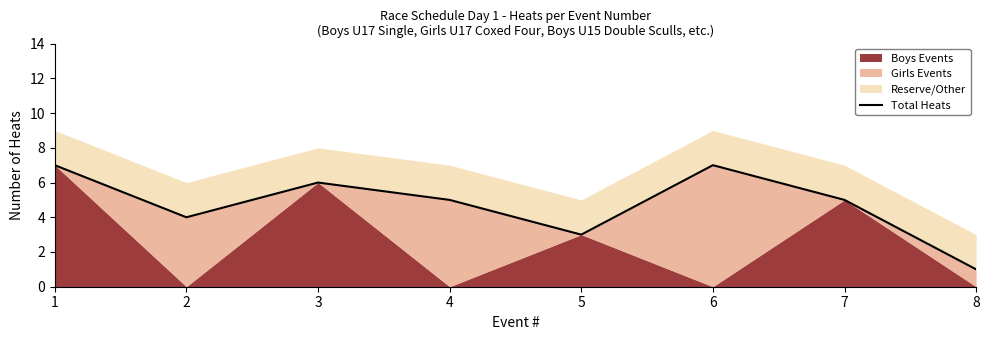

Is it true that the value at 1 is 7?

True